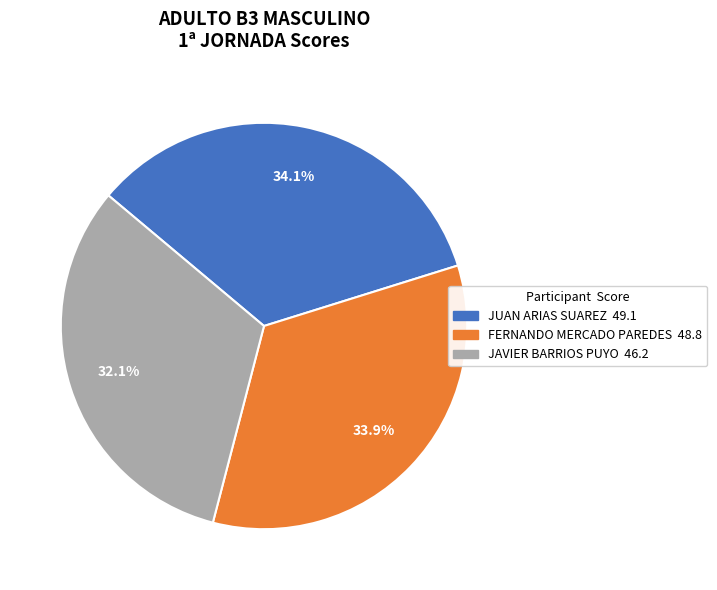

Which category has the smallest portion of the pie?

JAVIER BARRIOS PUYO